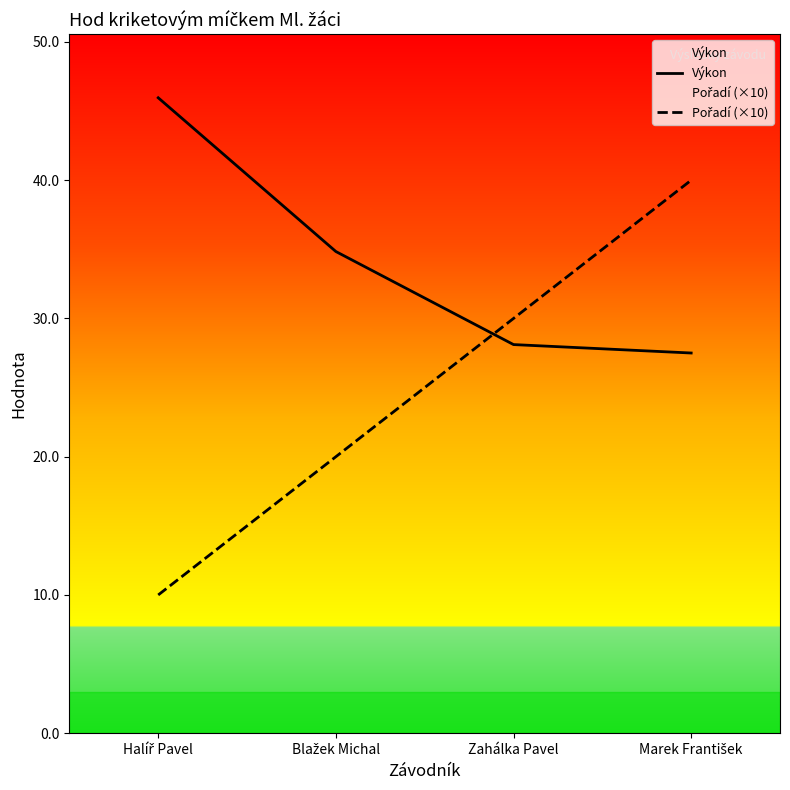

What are all the series names shown in the legend?

Výkon, Pořadí (×10)